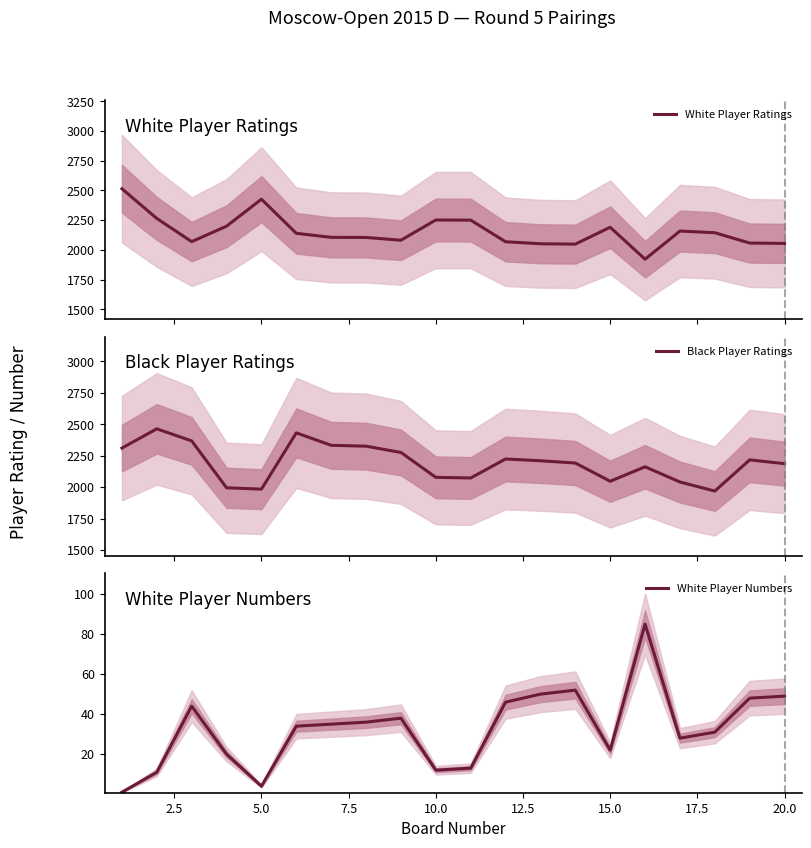

What is the highest value of the White Player Ratings series?

2514